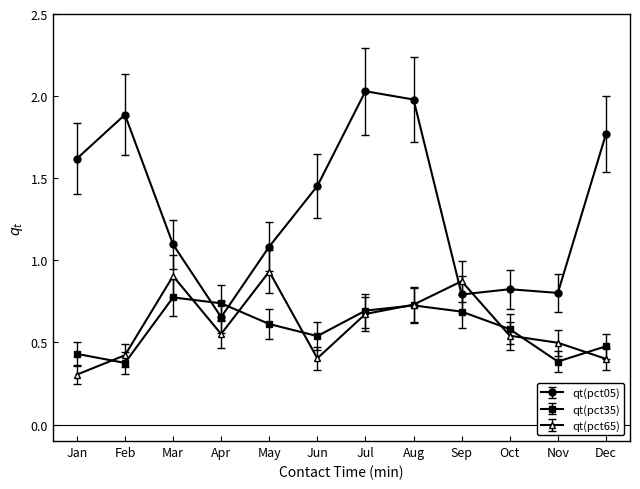

Count the qt(pct35) values in the range 0 to 1.

12